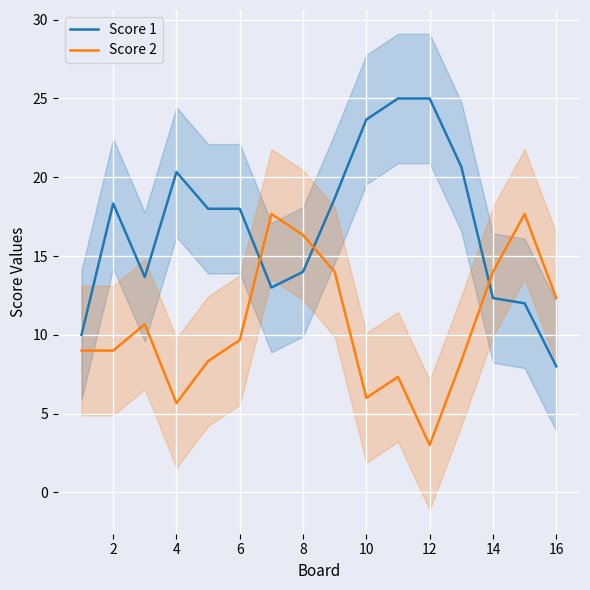

True or false: Score 2 and Score 1 cross at least once.

True